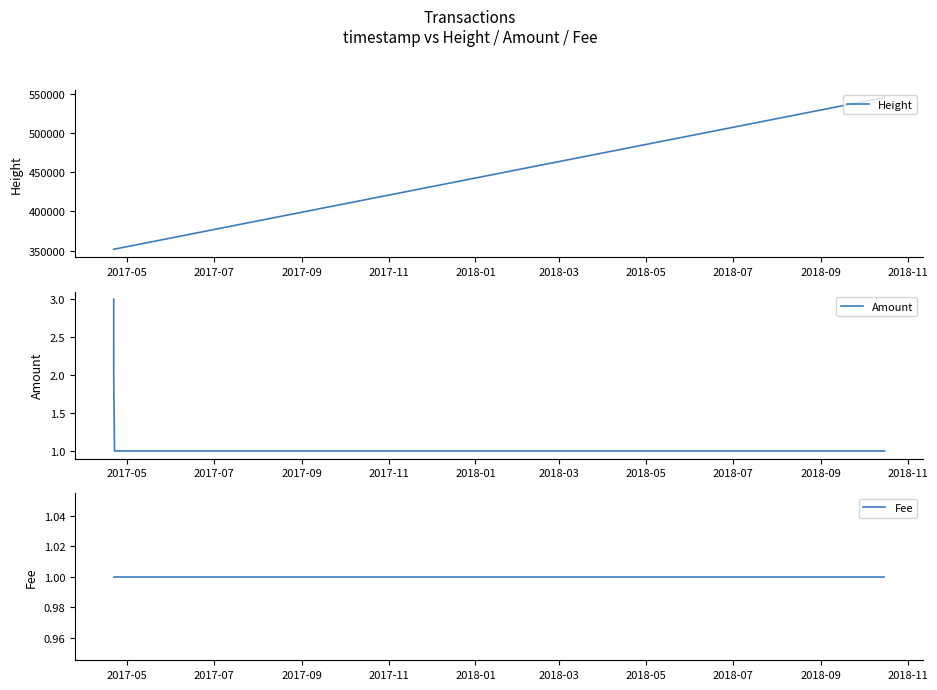

What are all the series names shown in the legend?

Height, Amount, Fee